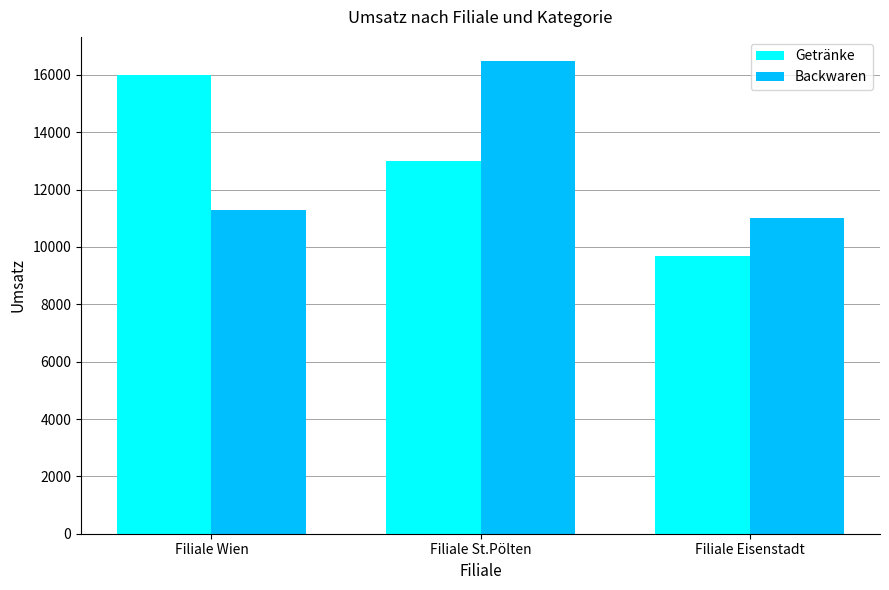

What is the label of the 3rd bar from the left?

Filiale Eisenstadt